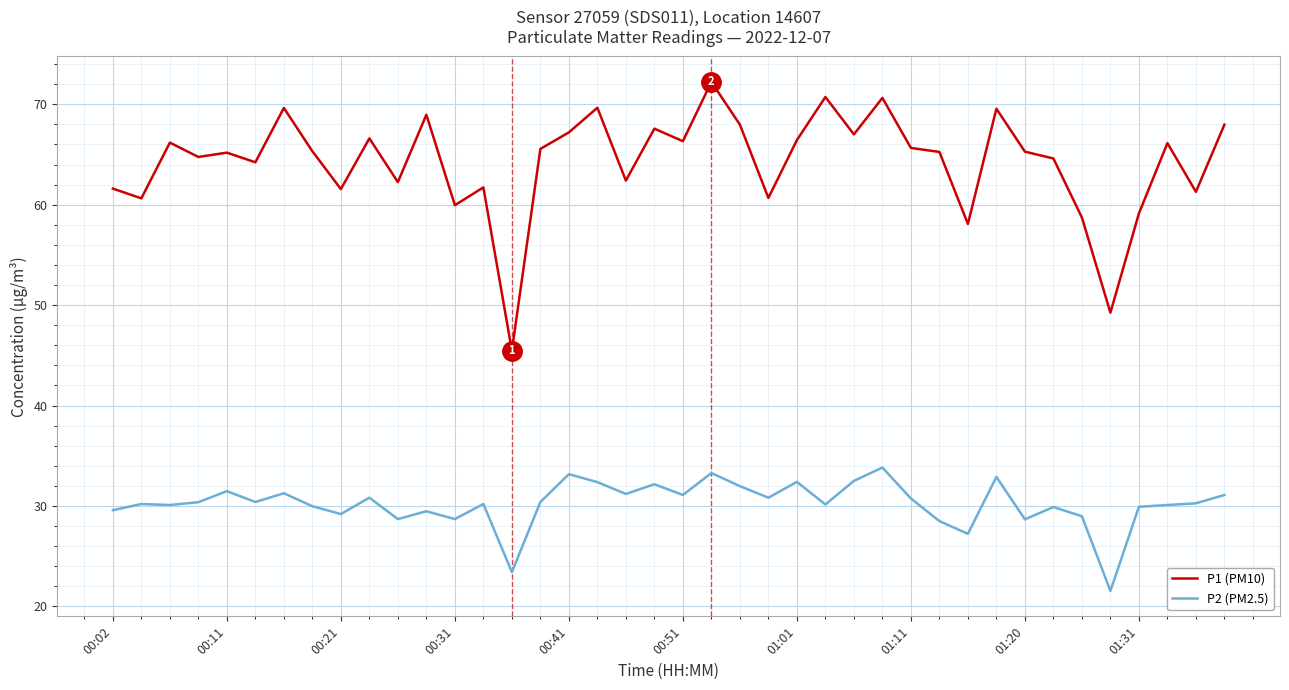

What is the minimum value shown in the chart?

21.6